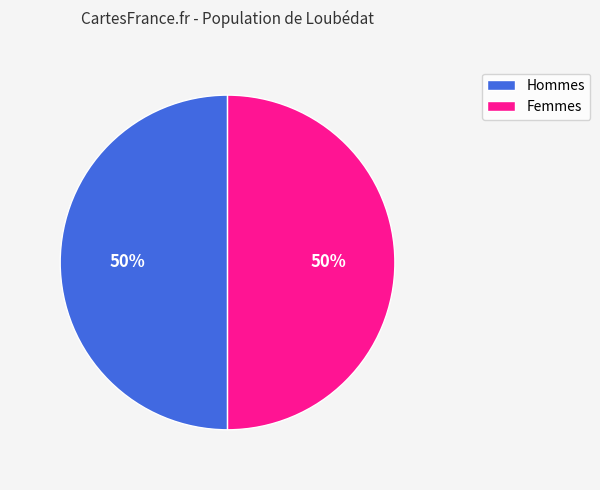

What is the ratio of the value at Femmes to the value at Hommes?

1.0